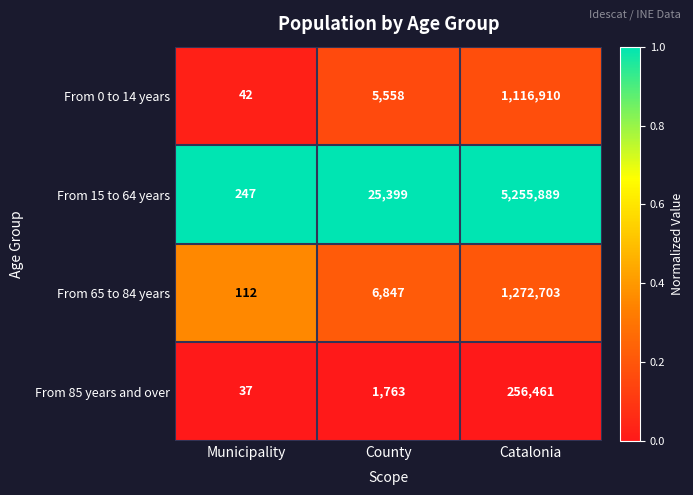

At which category is the sum across all series the highest?

Catalonia